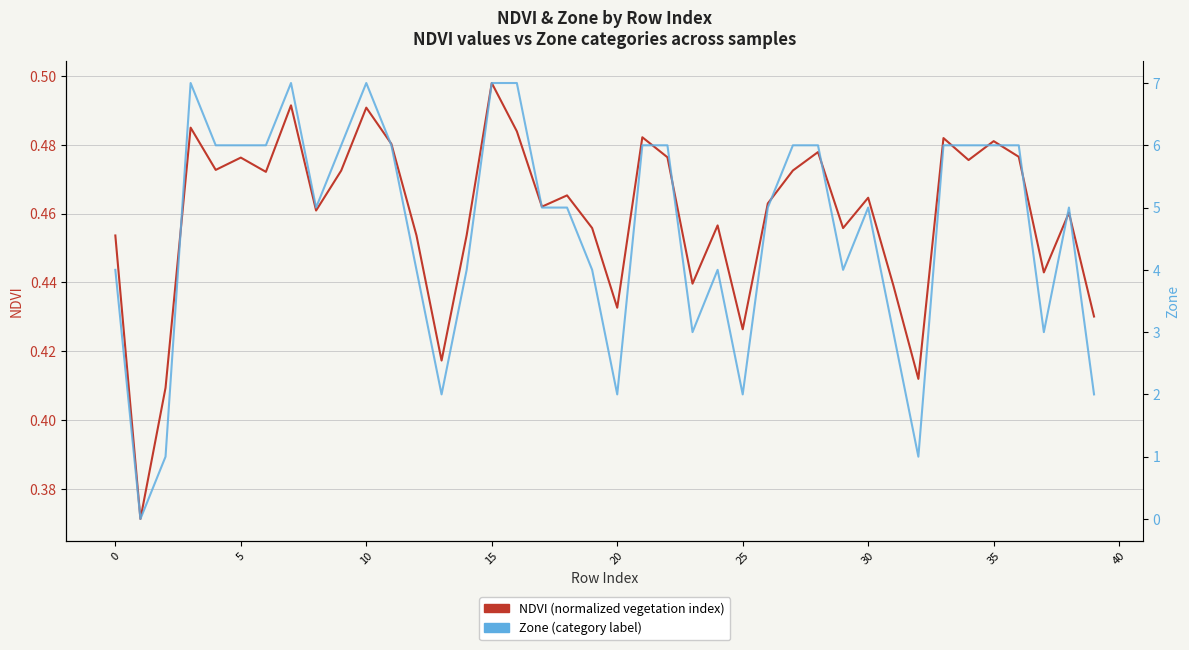

Does the chart display data point markers on the line(s)?

No